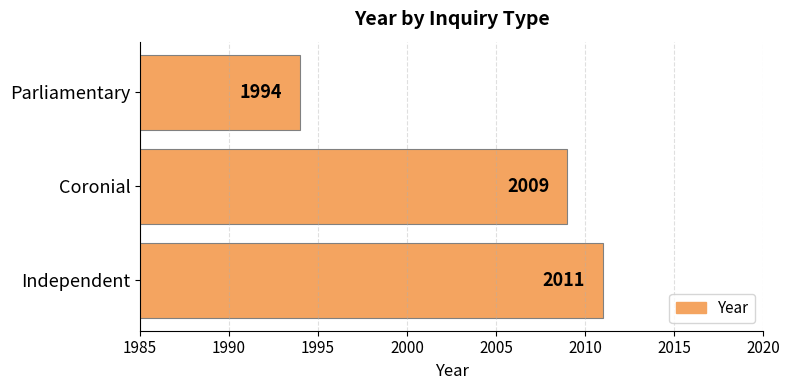

Reading top to bottom, list all the values displayed in this chart.

1994	2009	2011